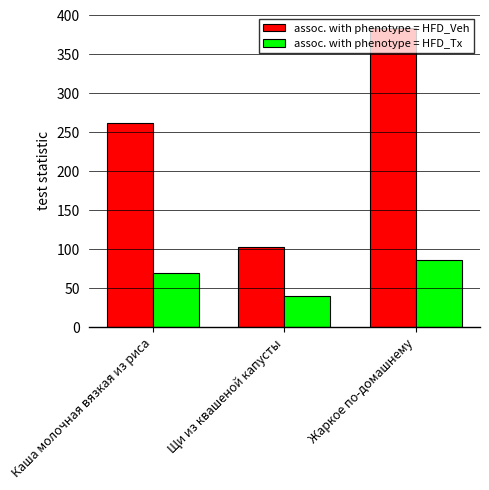

What is the difference between the assoc. with phenotype = HFD_Veh values at Щи из квашеной капусты and Каша молочная вязкая из риса?

158.5